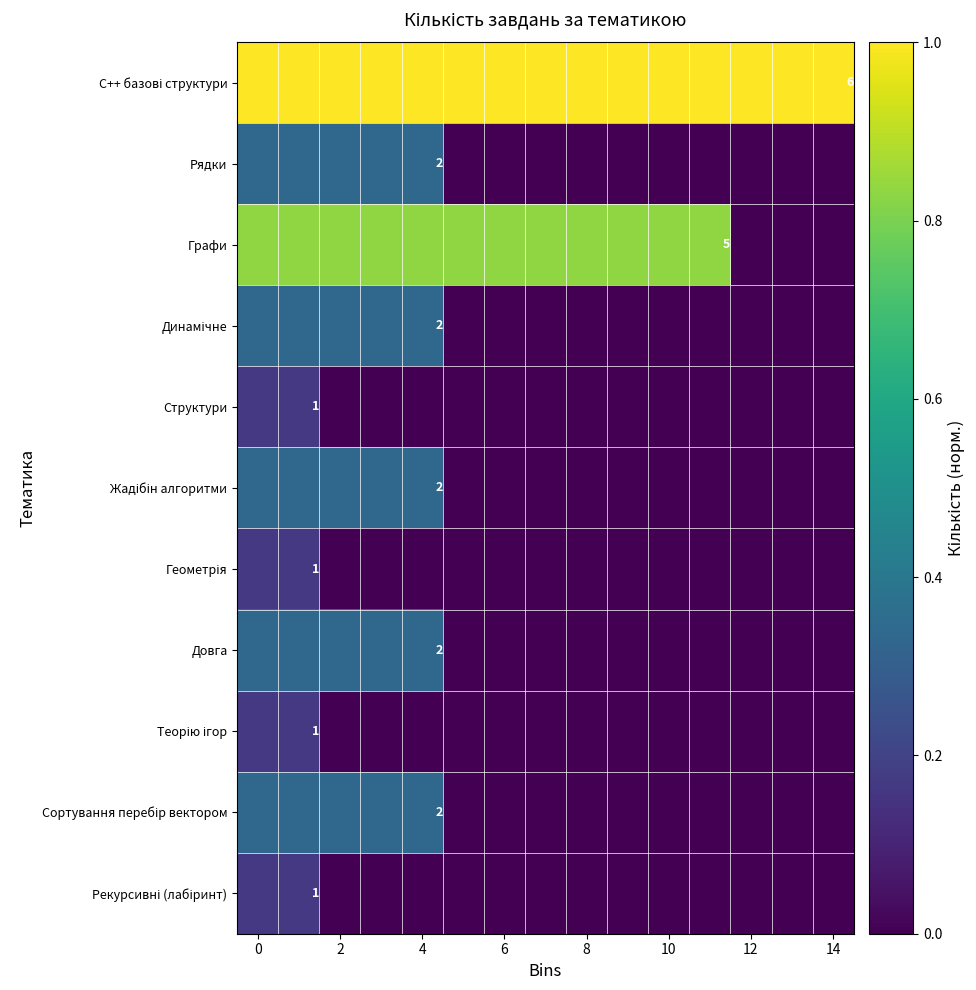

What is the sum of all Рядки values?

1.7